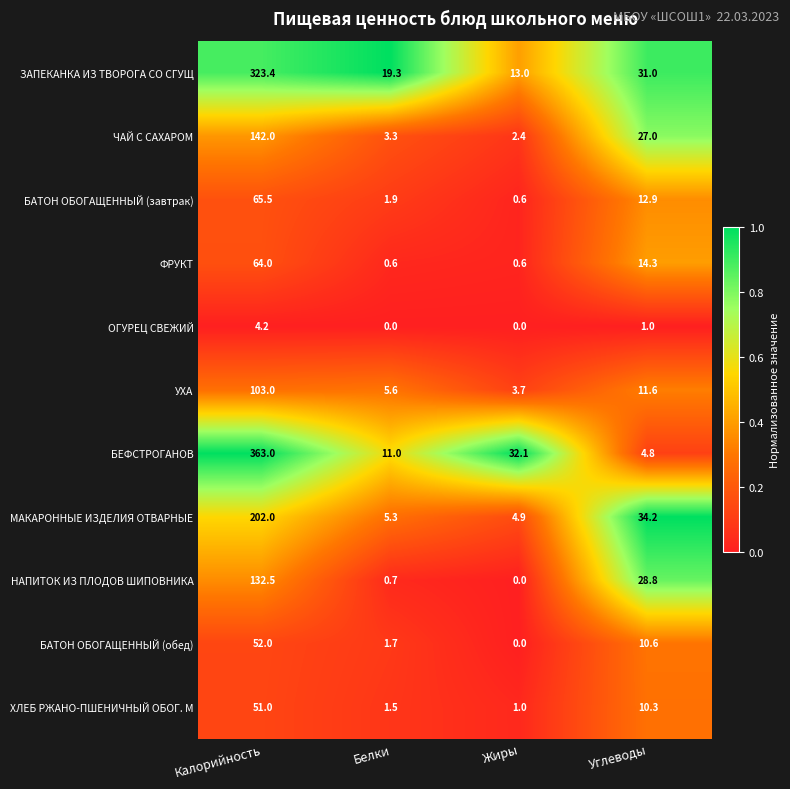

What is the spread (max minus min) of values at Белки?

19.3